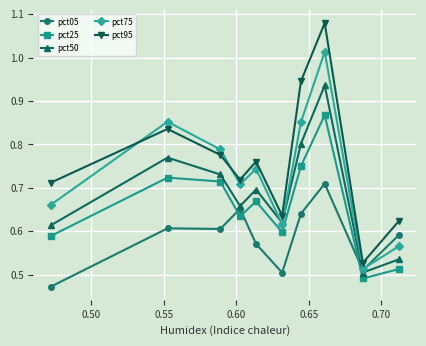

True or false: pct95 and pct75 intersect in this chart.

True